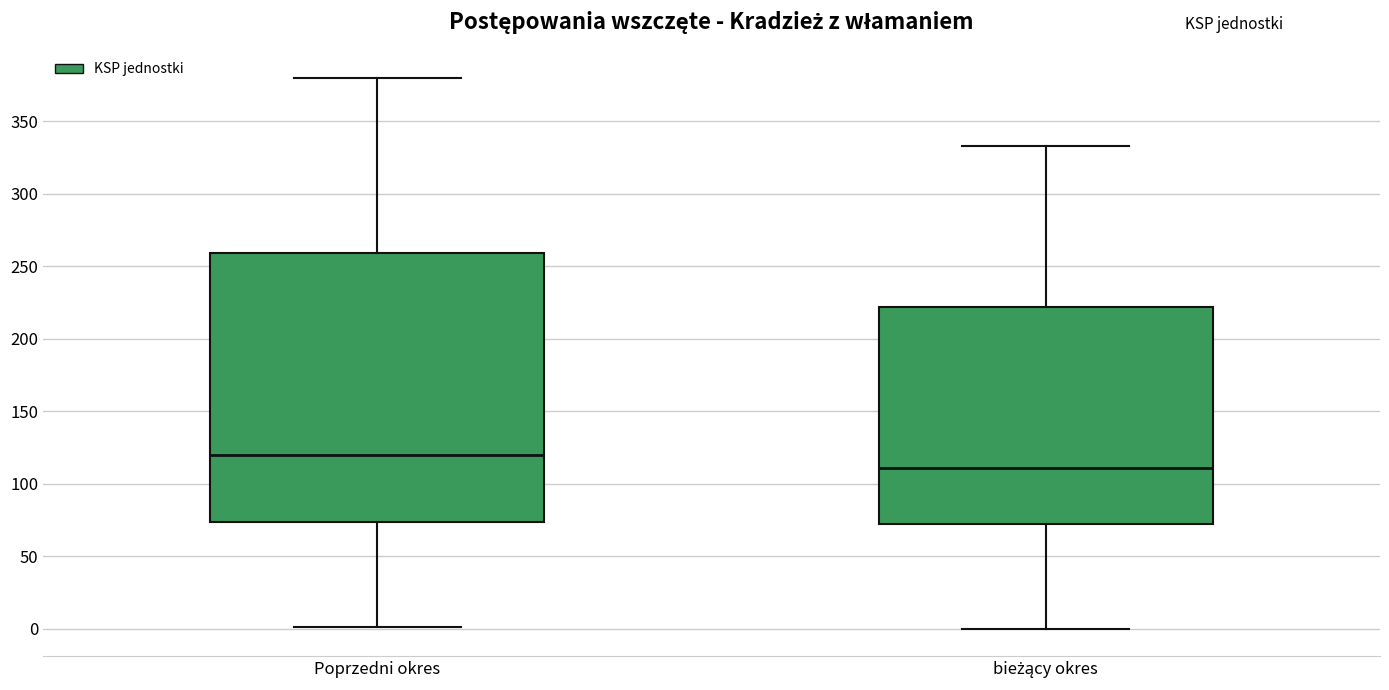

Which box is the tallest, from its lower edge to its upper edge?

Poprzedni okres